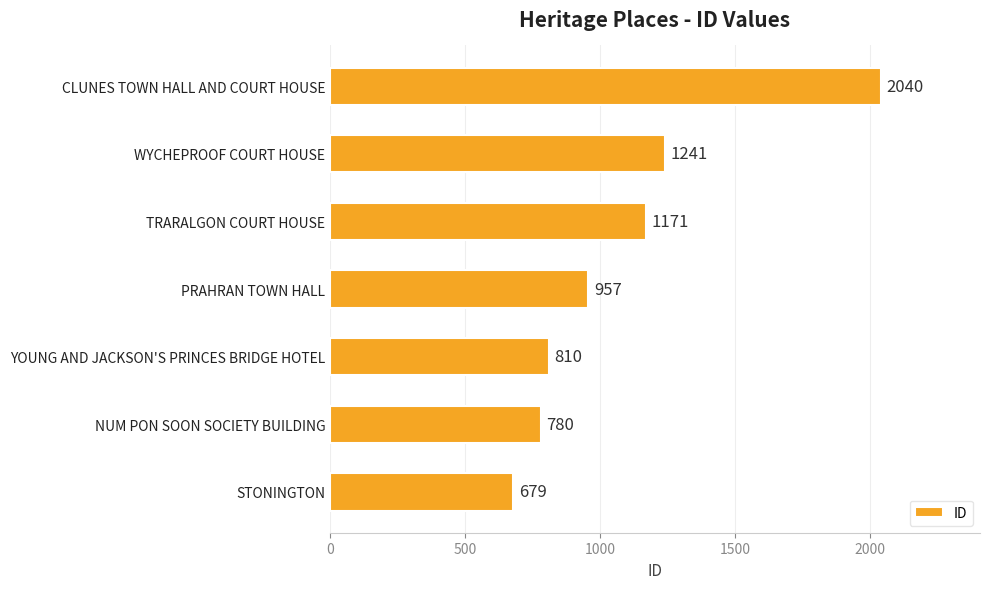

Where is the data nearest to the value 1359?

WYCHEPROOF COURT HOUSE